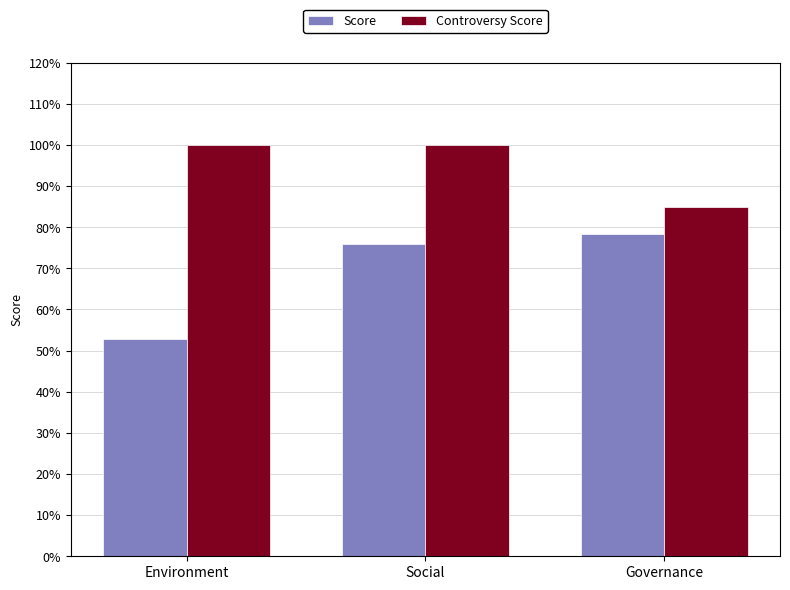

What is the label of the 3rd bar from the left?

Governance